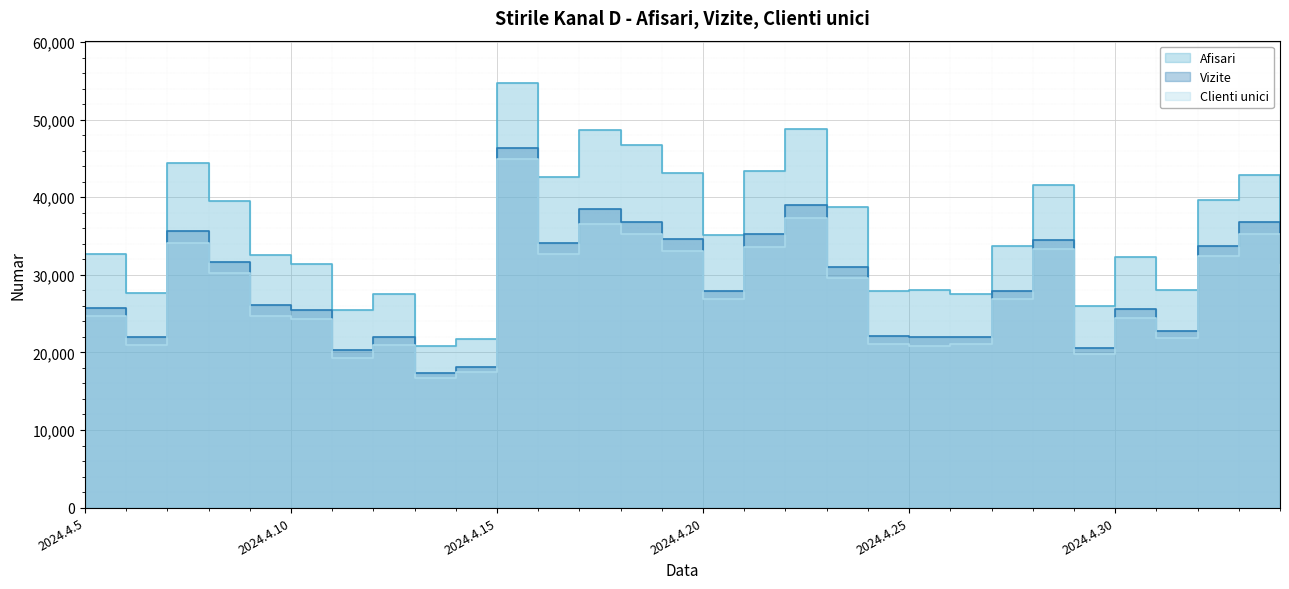

Reading left to right, what are all the values shown in this chart?

Afisari: 2024.4.5=32635	2024.4.6=27599	2024.4.7=44389	2024.4.8=39508	2024.4.9=32595	2024.4.10=31403	2024.4.11=25442	2024.4.12=27474	2024.4.13=20877	2024.4.14=21788	2024.4.15=54703	2024.4.16=42588	2024.4.17=48672	2024.4.18=46759	2024.4.19=43173	2024.4.20=35093	2024.4.21=43344	2024.4.22=48766	2024.4.23=38732	2024.4.24=27942	2024.4.25=28087	2024.4.26=27532	2024.4.27=33769	2024.4.28=41513	2024.4.29=26025	2024.4.30=32238	2024.5.1=28029	2024.5.2=39695	2024.5.3=42892	2024.5.4=36697
Vizite: 2024.4.5=25705	2024.4.6=22011	2024.4.7=35651	2024.4.8=31657	2024.4.9=26063	2024.4.10=25506	2024.4.11=20298	2024.4.12=22046	2024.4.13=17335	2024.4.14=18113	2024.4.15=46373	2024.4.16=34162	2024.4.17=38416	2024.4.18=36859	2024.4.19=34553	2024.4.20=27920	2024.4.21=35198	2024.4.22=38936	2024.4.23=30952	2024.4.24=22100	2024.4.25=21923	2024.4.26=22041	2024.4.27=27886	2024.4.28=34492	2024.4.29=20600	2024.4.30=25588	2024.5.1=22813	2024.5.2=33718	2024.5.3=36774	2024.5.4=31513
Clienti unici: 2024.4.5=24635	2024.4.6=20972	2024.4.7=34073	2024.4.8=30222	2024.4.9=24671	2024.4.10=24304	2024.4.11=19284	2024.4.12=20998	2024.4.13=16688	2024.4.14=17440	2024.4.15=44900	2024.4.16=32671	2024.4.17=36604	2024.4.18=35302	2024.4.19=33129	2024.4.20=26942	2024.4.21=33637	2024.4.22=37338	2024.4.23=29639	2024.4.24=21118	2024.4.25=20887	2024.4.26=21080	2024.4.27=26864	2024.4.28=33310	2024.4.29=19750	2024.4.30=24369	2024.5.1=21870	2024.5.2=32425	2024.5.3=35263	2024.5.4=30340